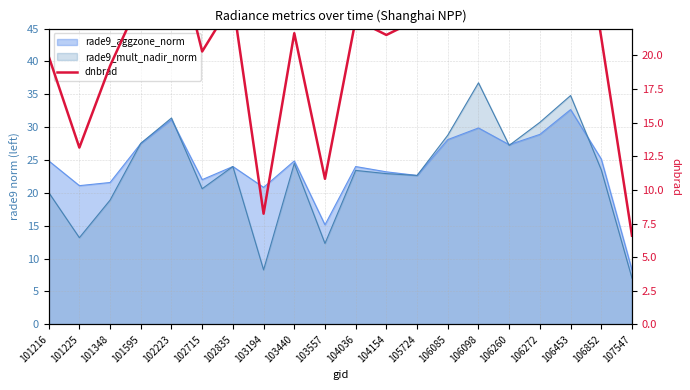

How many data points does each series have?

20